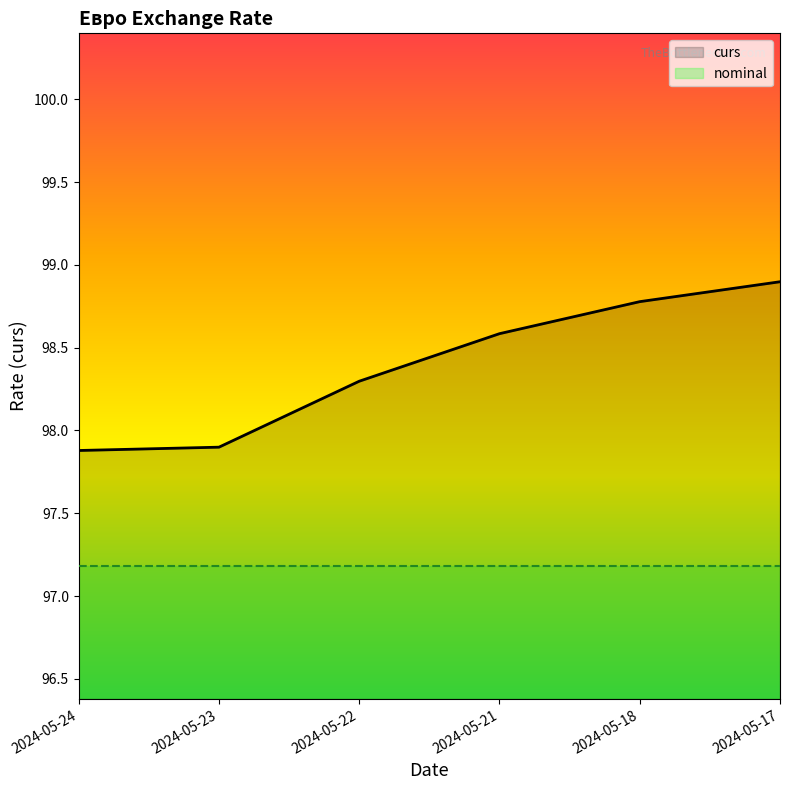

Which has a higher value, 2024-05-23 or 2024-05-24?

2024-05-23